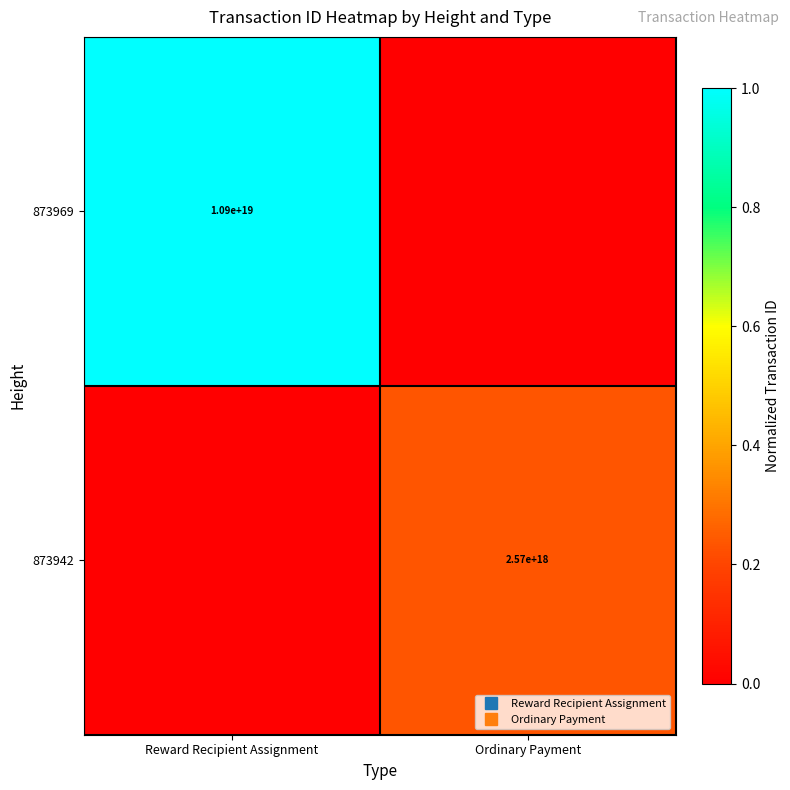

List the series in order of their peak value, highest first.

873969, 873942